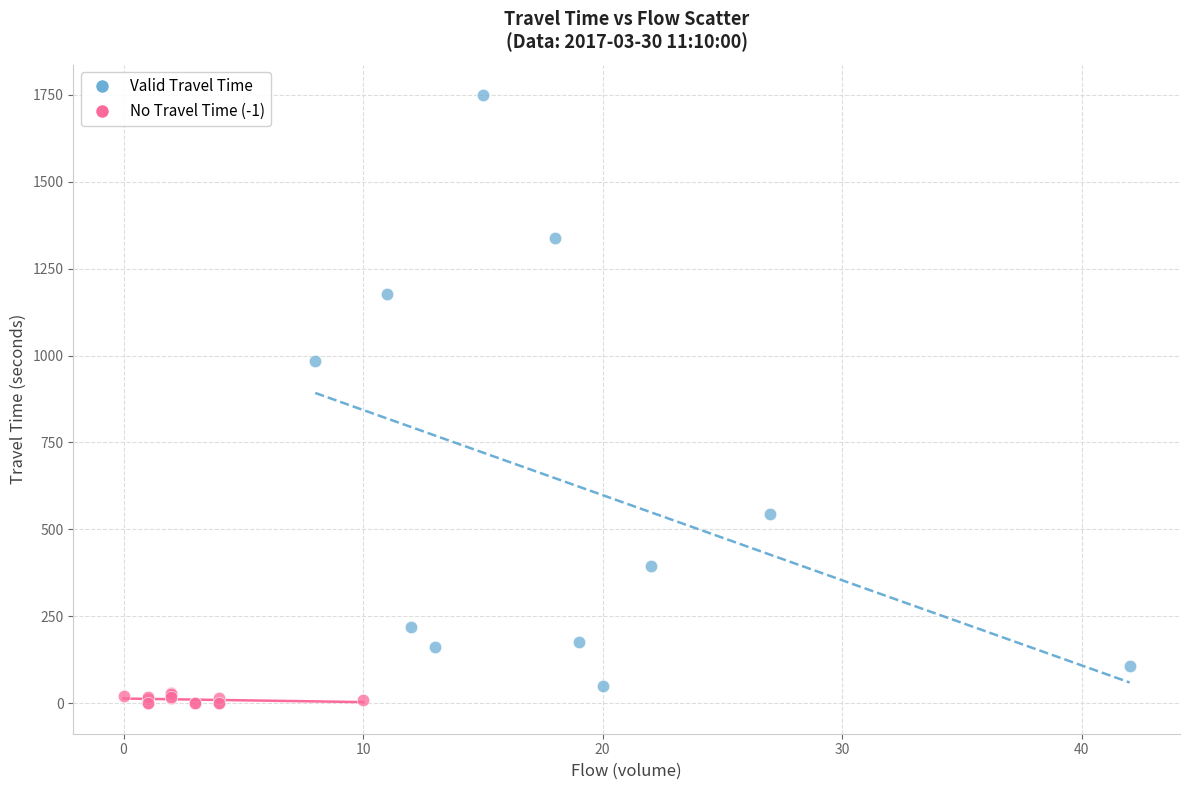

Which series has the widest spread of Y values?

Valid Travel Time